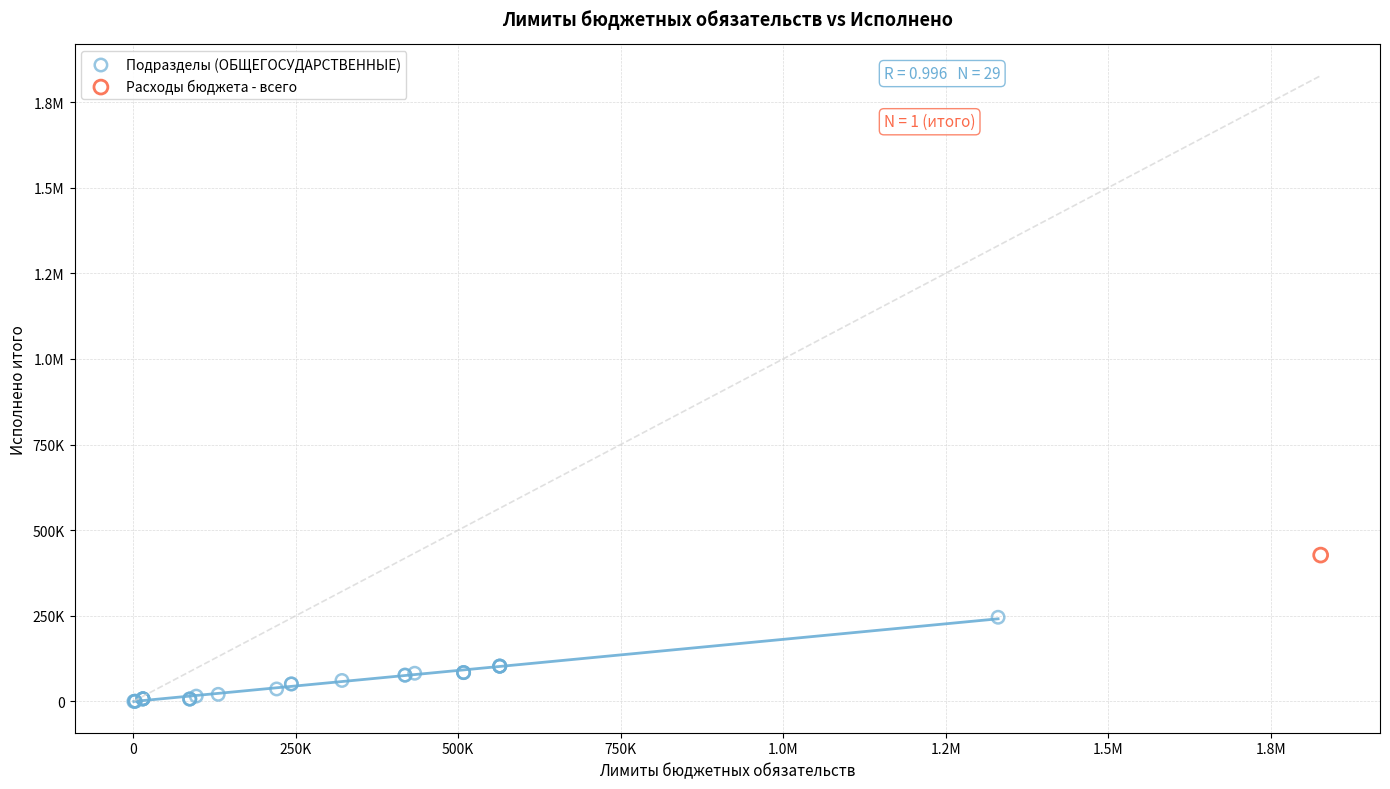

What are all the series names shown in the legend?

Подразделы (ОБЩЕГОСУДАРСТВЕННЫЕ), Расходы бюджета - всего